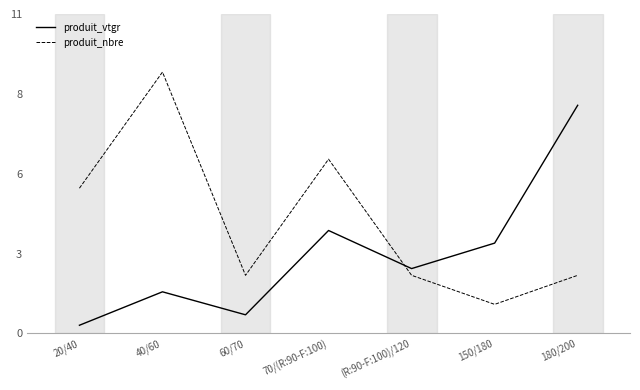

What is the maximum value shown in the chart?

9.0